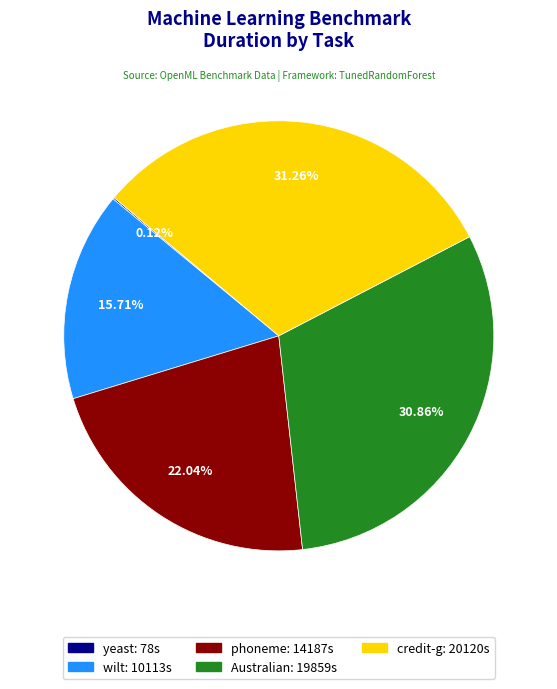

Does any single category account for the majority?

No